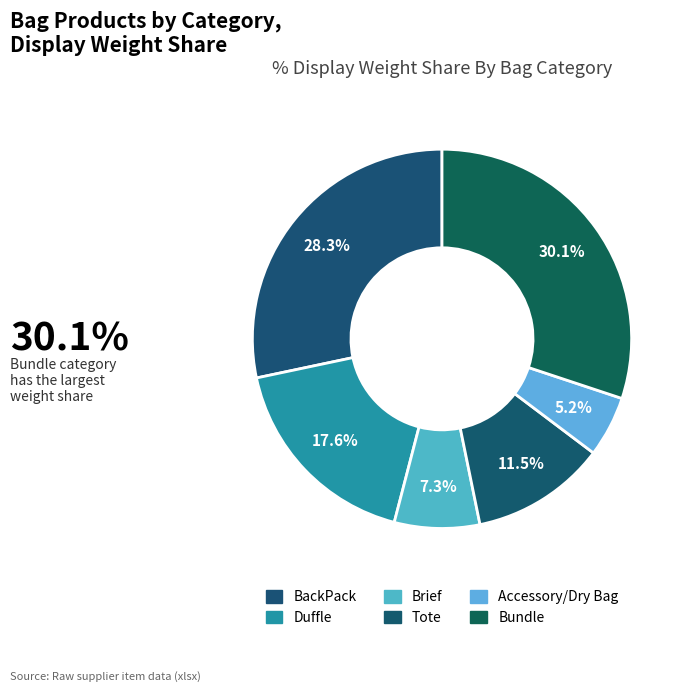

How many segments does this pie chart have?

6